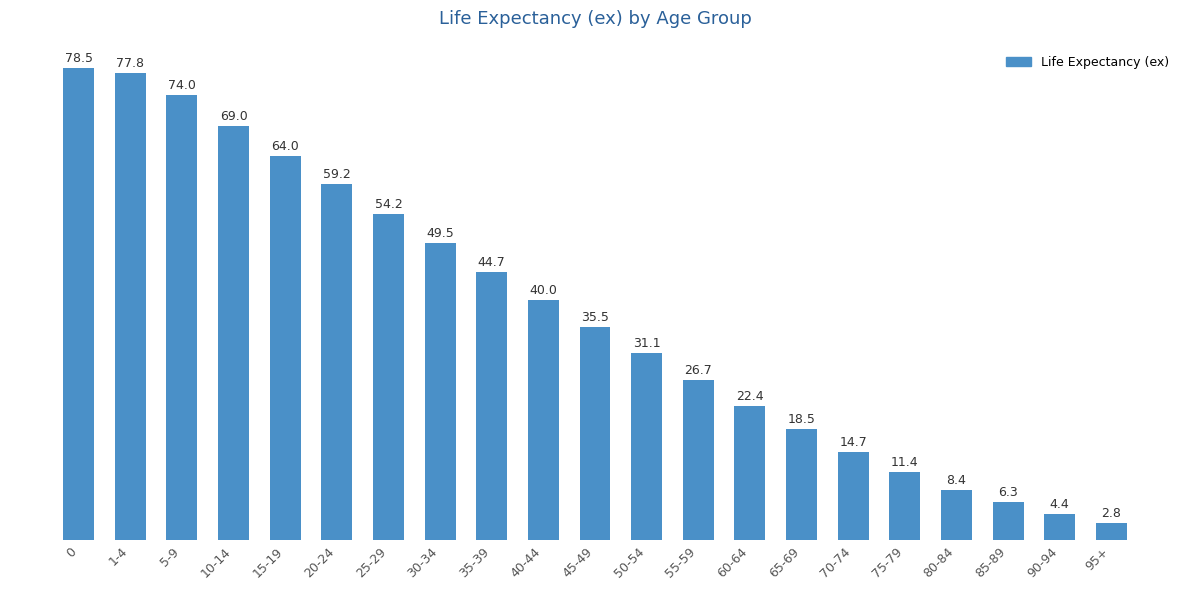

At which category does the chart reach its minimum across all series?

95+